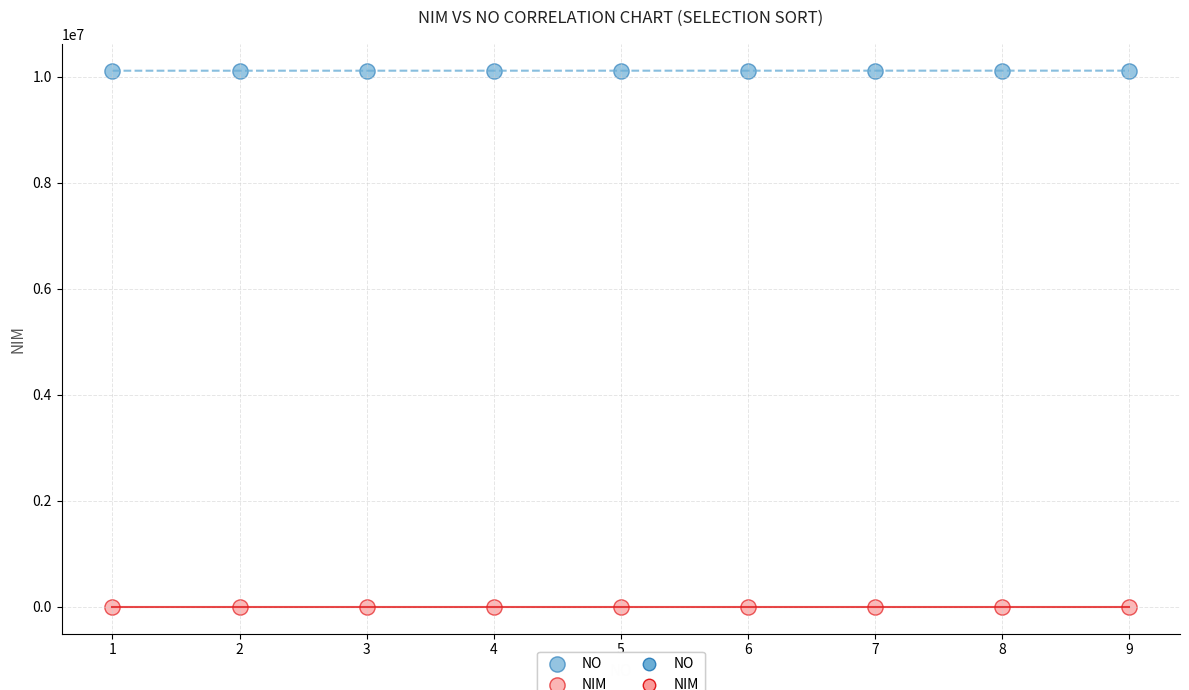

Which series reaches the maximum Y coordinate?

NO